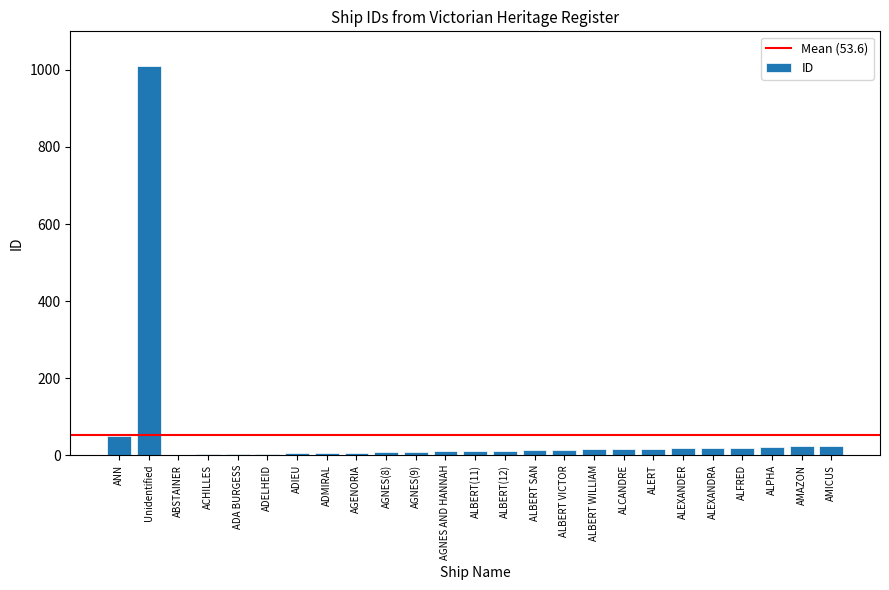

At which category does the chart reach its peak across all series?

Unidentified